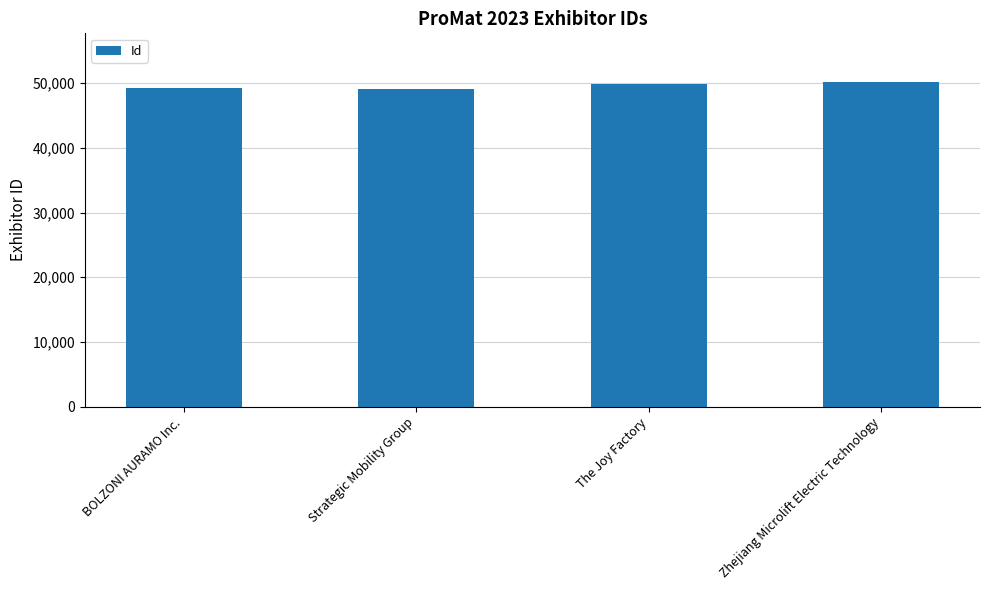

What is the label of the 2nd bar from the right?

The Joy Factory